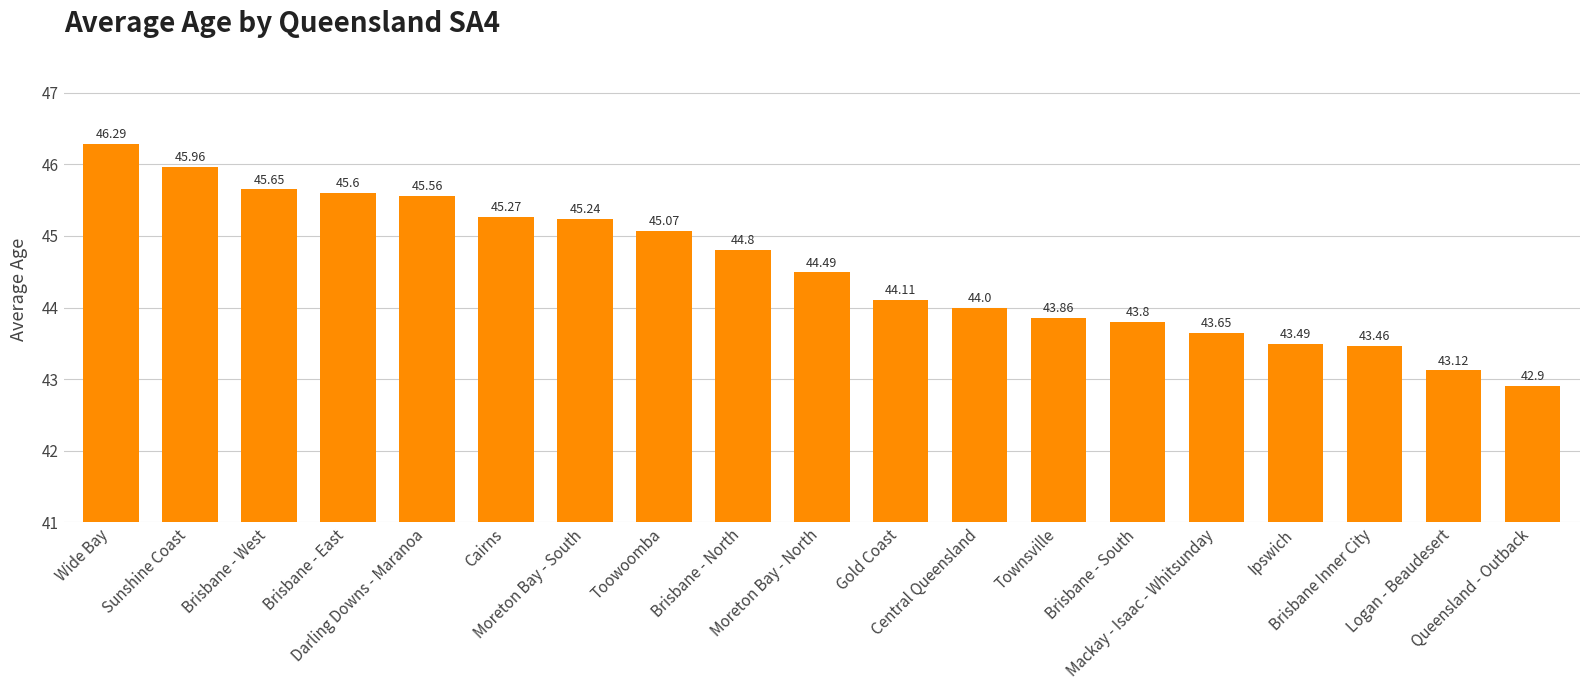

List the labels in order of value, largest first.

Wide Bay, Sunshine Coast, Brisbane - West, Brisbane - East, Darling Downs - Maranoa, Cairns, Moreton Bay - South, Toowoomba, Brisbane - North, Moreton Bay - North, Gold Coast, Central Queensland, Townsville, Brisbane - South, Mackay - Isaac - Whitsunday, Ipswich, Brisbane Inner City, Logan - Beaudesert, Queensland - Outback